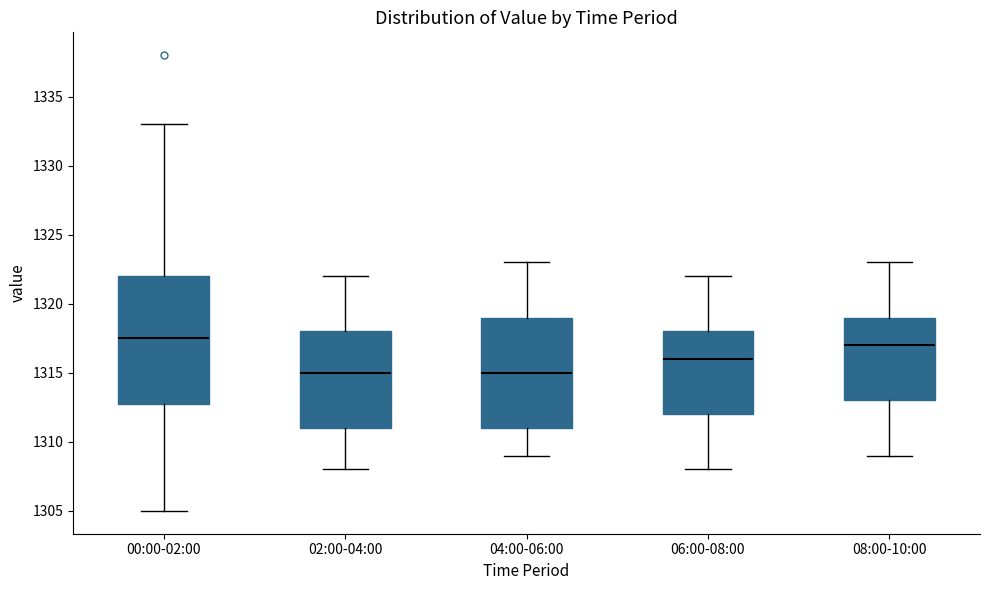

Reading left to right, read every box against the y-axis: the position of its median line, the range the box covers, and the ends of its whiskers. The values are not printed on the chart, so give them approximately, as read against the axis.

00:00-02:00: median 1317.5, box 1313.0 to 1322.0, whiskers 1305.0 to 1333.0
02:00-04:00: median 1315.0, box 1311.0 to 1318.0, whiskers 1308.0 to 1322.0
04:00-06:00: median 1315.0, box 1311.0 to 1319.0, whiskers 1309.0 to 1323.0
06:00-08:00: median 1316.0, box 1312.0 to 1318.0, whiskers 1308.0 to 1322.0
08:00-10:00: median 1317.0, box 1313.0 to 1319.0, whiskers 1309.0 to 1323.0